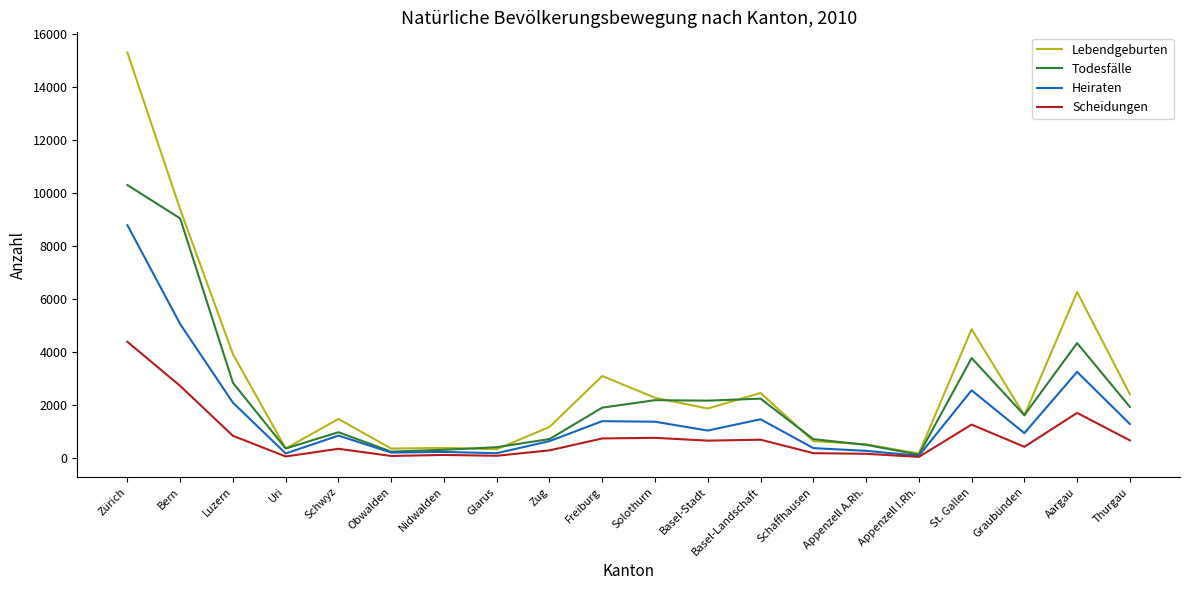

List the series in order of their overall mean, lowest first.

Scheidungen, Heiraten, Todesfälle, Lebendgeburten